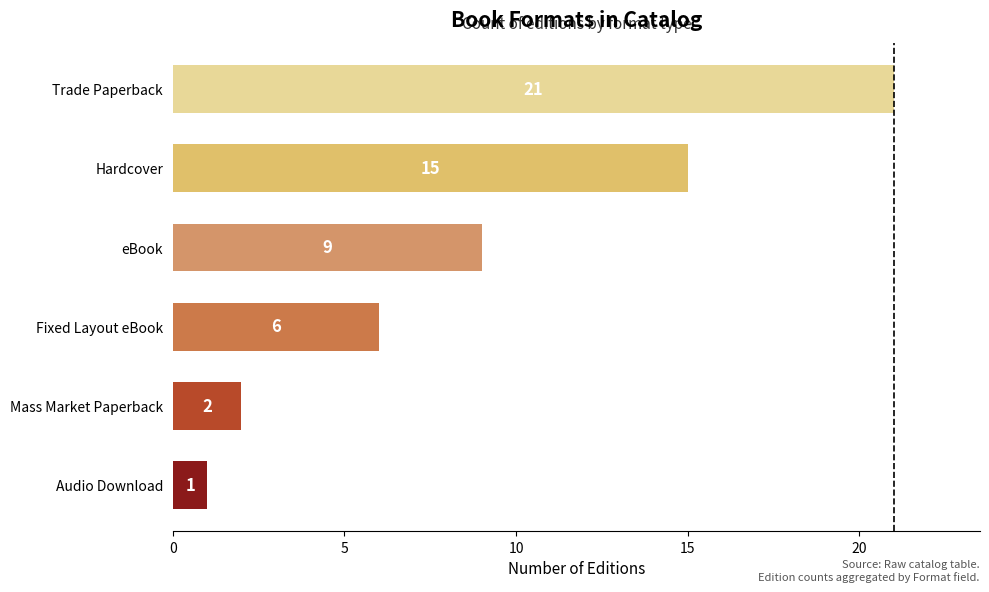

The chart shows a value of 21 at Hardcover. True or false?

False